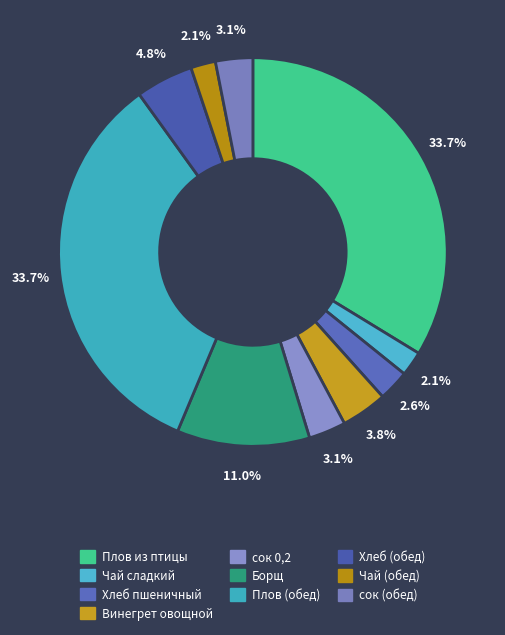

How many segments does this pie chart have?

10